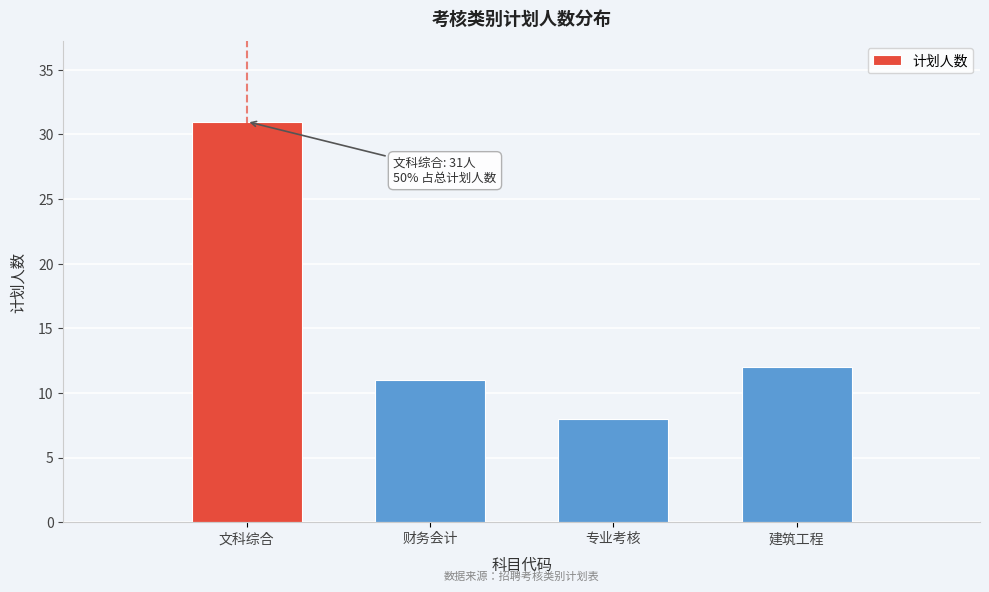

Reading right to left, extract all data points from this chart.

12	8	11	31